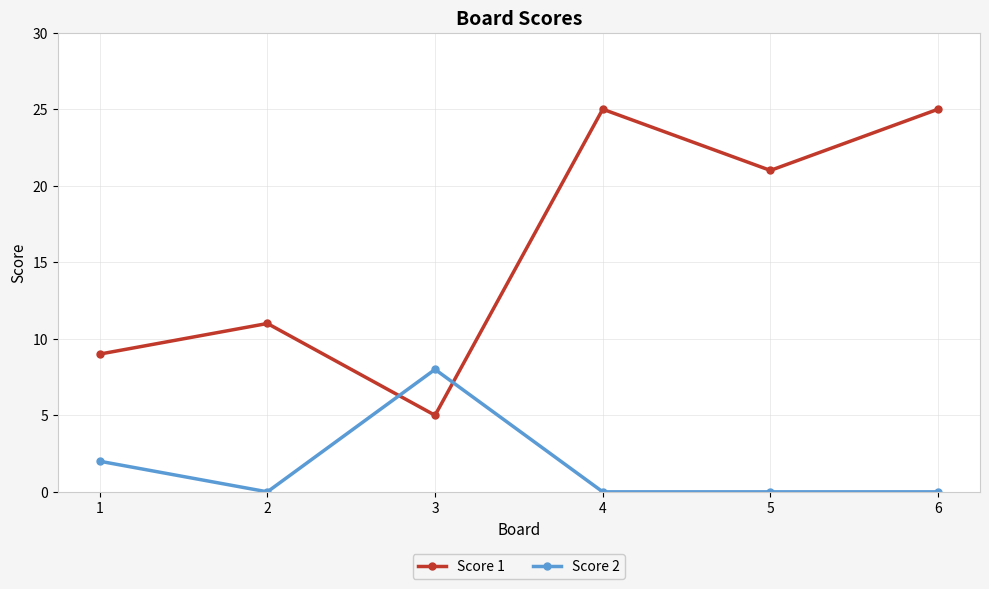

True or false: Score 2 has a value of 3 at 3.

False